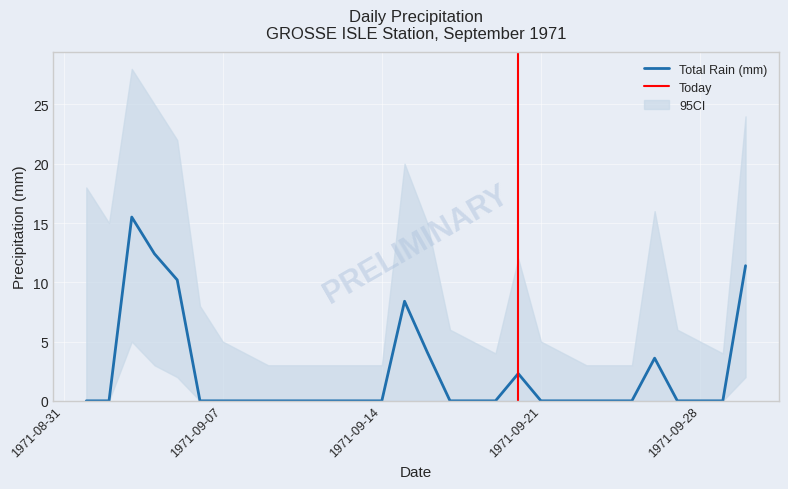

The value at 1971-09-24 is 0.0. True or false?

True